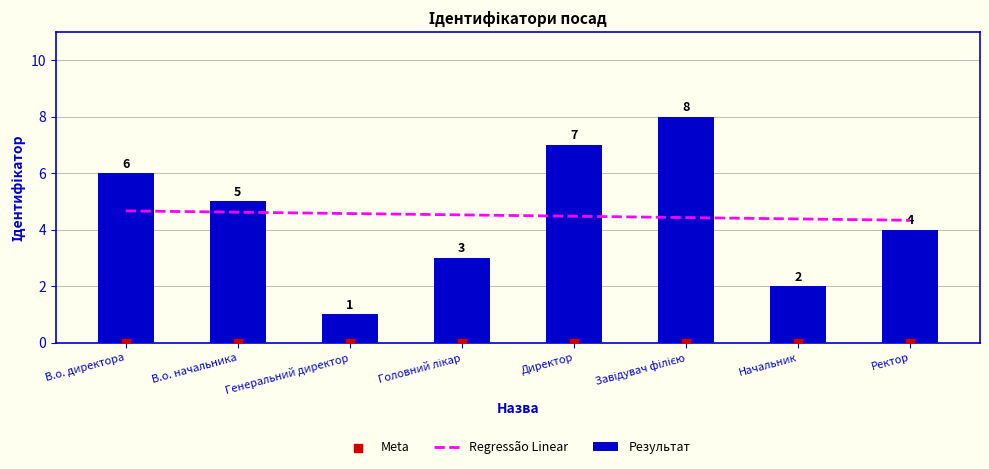

Between В.о. начальника and В.о. директора, which is larger?

В.о. директора